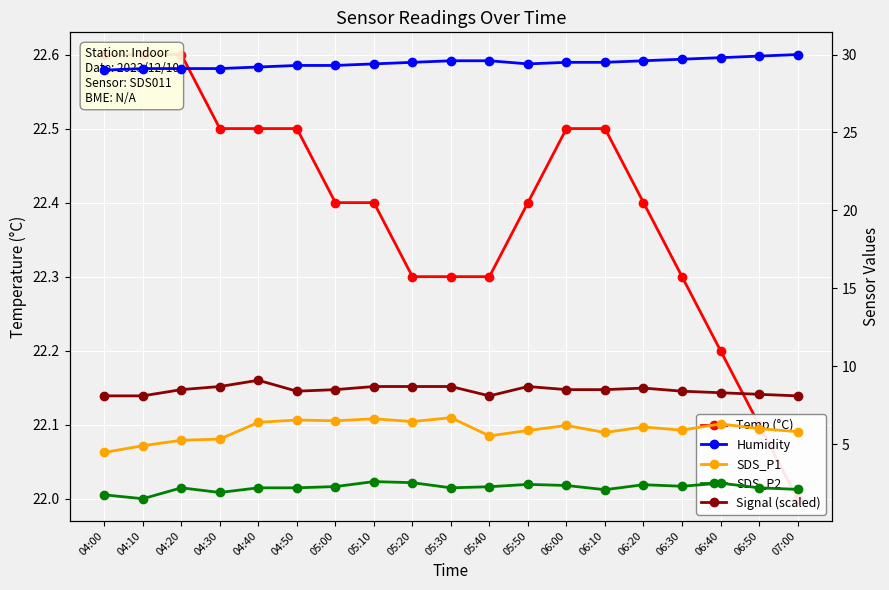

At which label is Temp (°C) closest to 22?

07:00